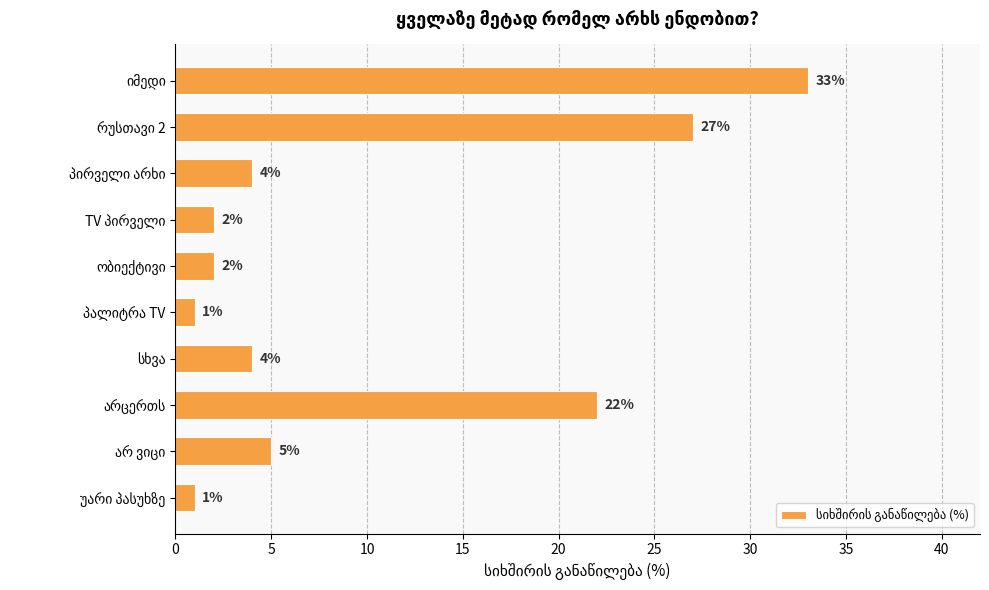

What is the smallest value displayed?

1